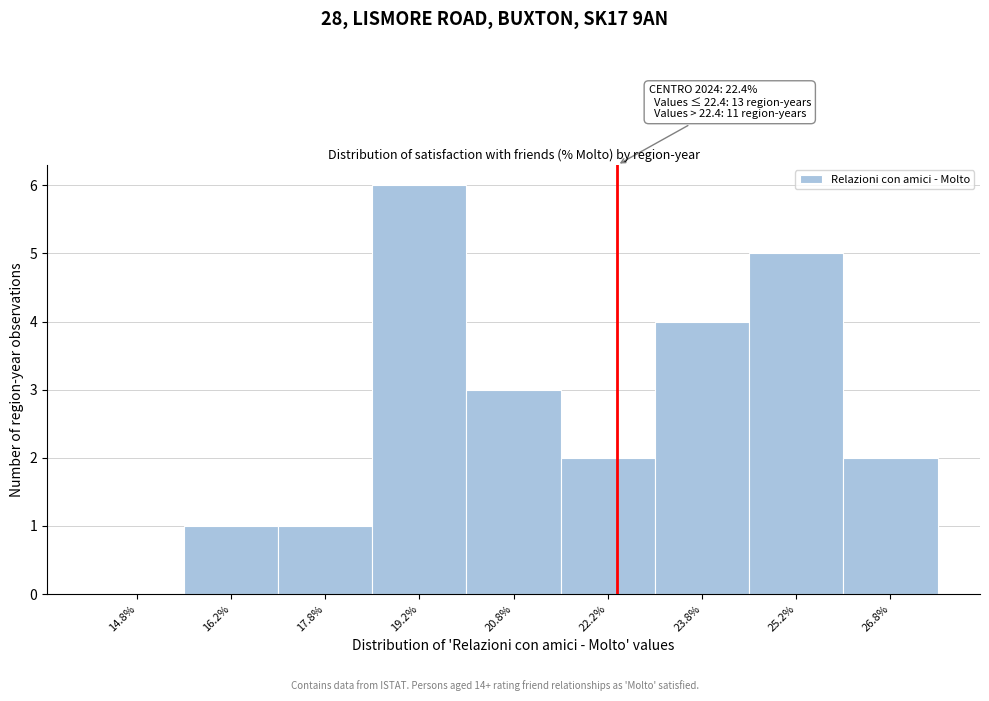

Which range on the x-axis has the tallest bar?

18.5 to 20.0